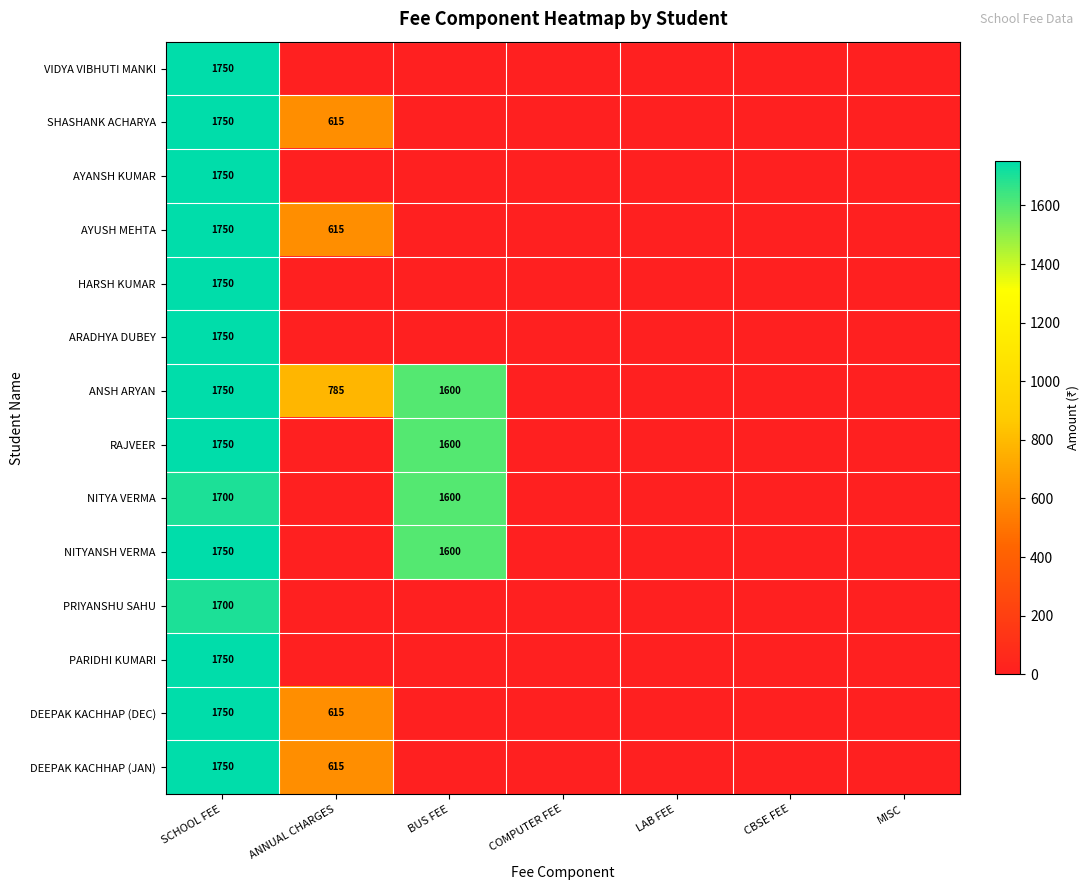

At which label does PRIYANSHU SAHU reach its peak?

SCHOOL FEE